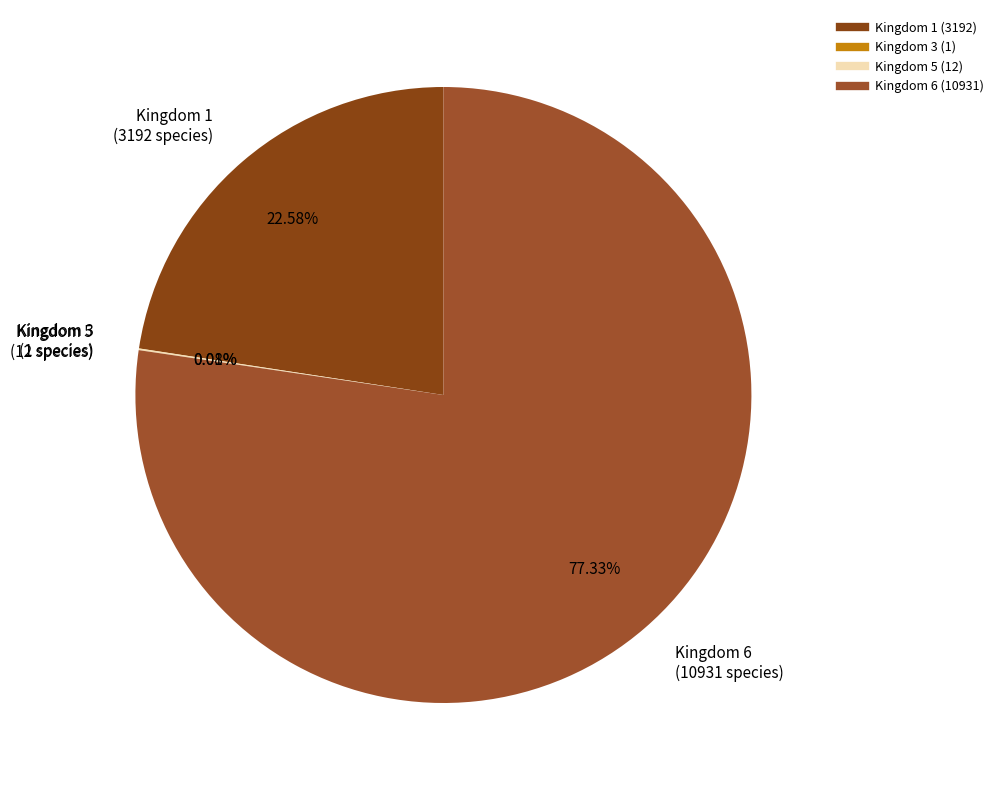

Does any single category account for the majority?

Yes